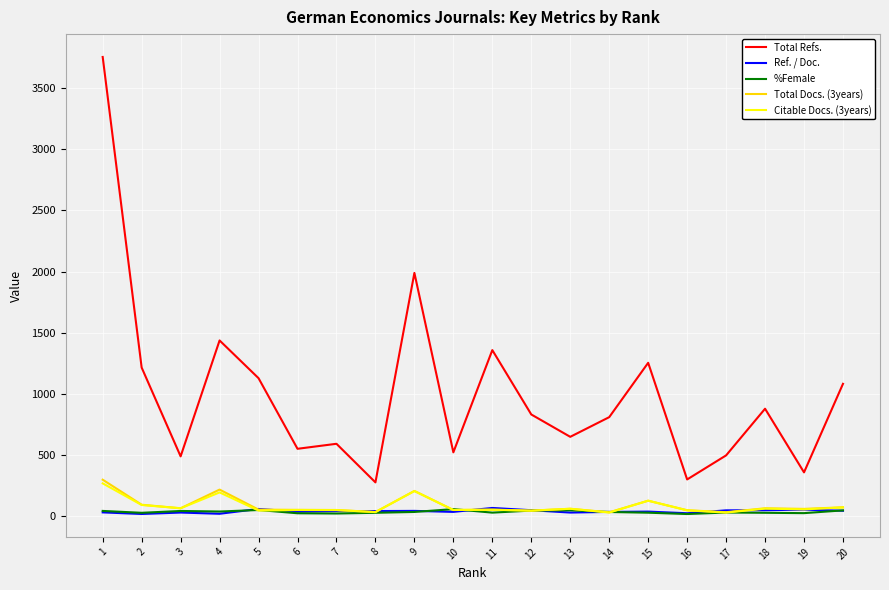

True or false: %Female and Total Refs. cross at least once.

False